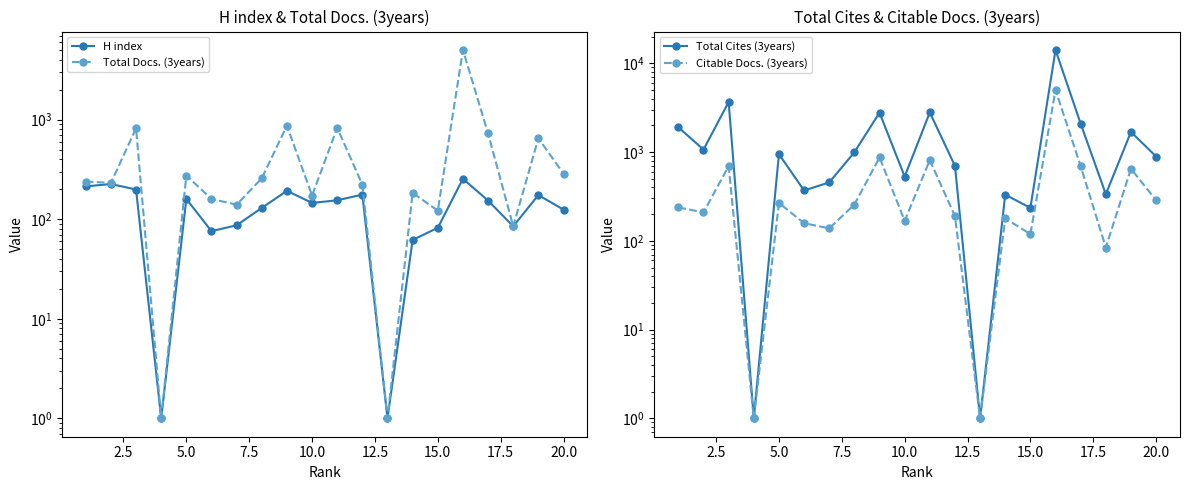

At 12.5, list the series in order from largest to smallest.

Total Cites (3years), Total Docs. (3years), Citable Docs. (3years), H index